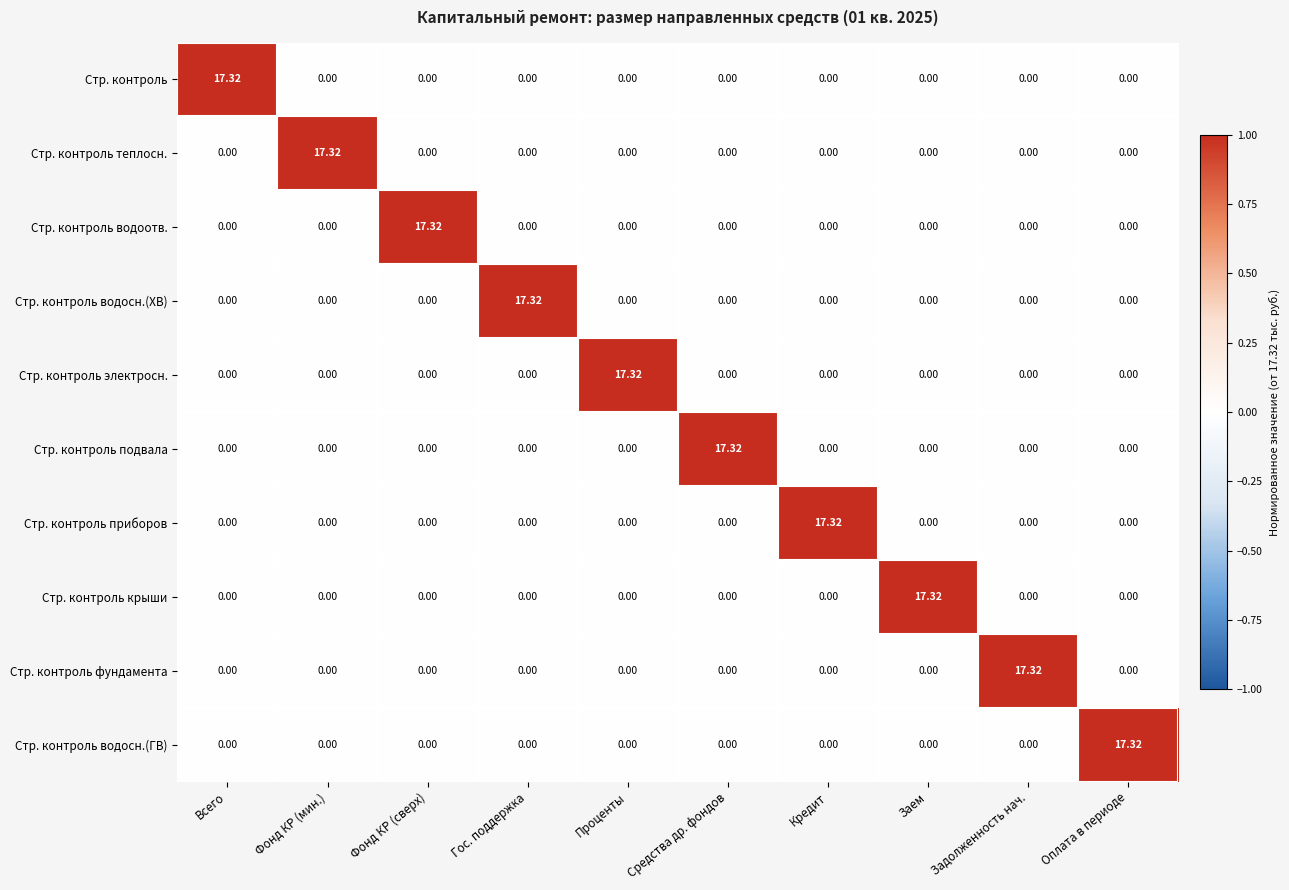

How many values in the Стр. контроль электросн. series exceed 0?

1